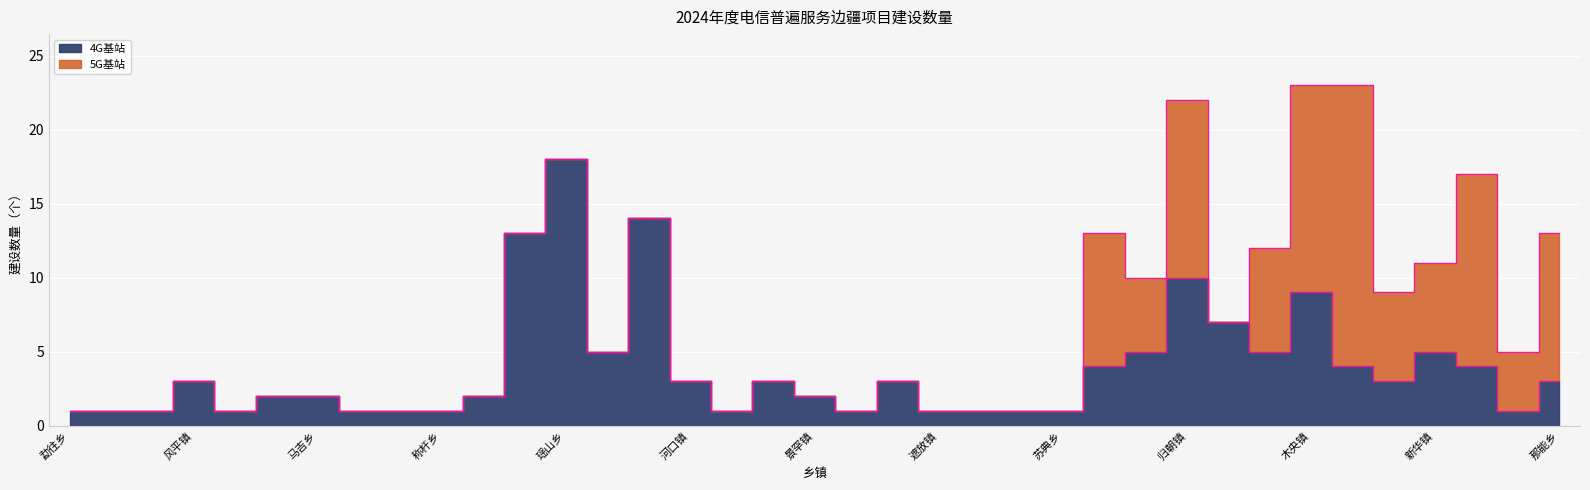

Reading left to right, extract all data points from this chart.

勐往乡=1	普文镇=1	盏西镇=1	风平镇=3	鲁掌镇=1	鹿马登乡=2	马吉乡=2	茨开镇=1	片马镇=1	称杆乡=1	洛本卓乡=2	莲花滩乡=13	瑶山乡=18	老范寨乡=5	南溪镇=14	河口镇=3	清平乡=1	勐约乡=3	景罕镇=2	江东乡=1	芒市镇=3	遮放镇=1	勐秀乡=1	支那乡=1	苏典乡=1	谷拉乡=4	阿用乡=5	归朝镇=10	板仑乡=7	花甲乡=5	木央镇=9	田蓬镇=4	剥隘镇=3	新华镇=5	洞波瑶族乡=4	者桑乡=1	那能乡=3